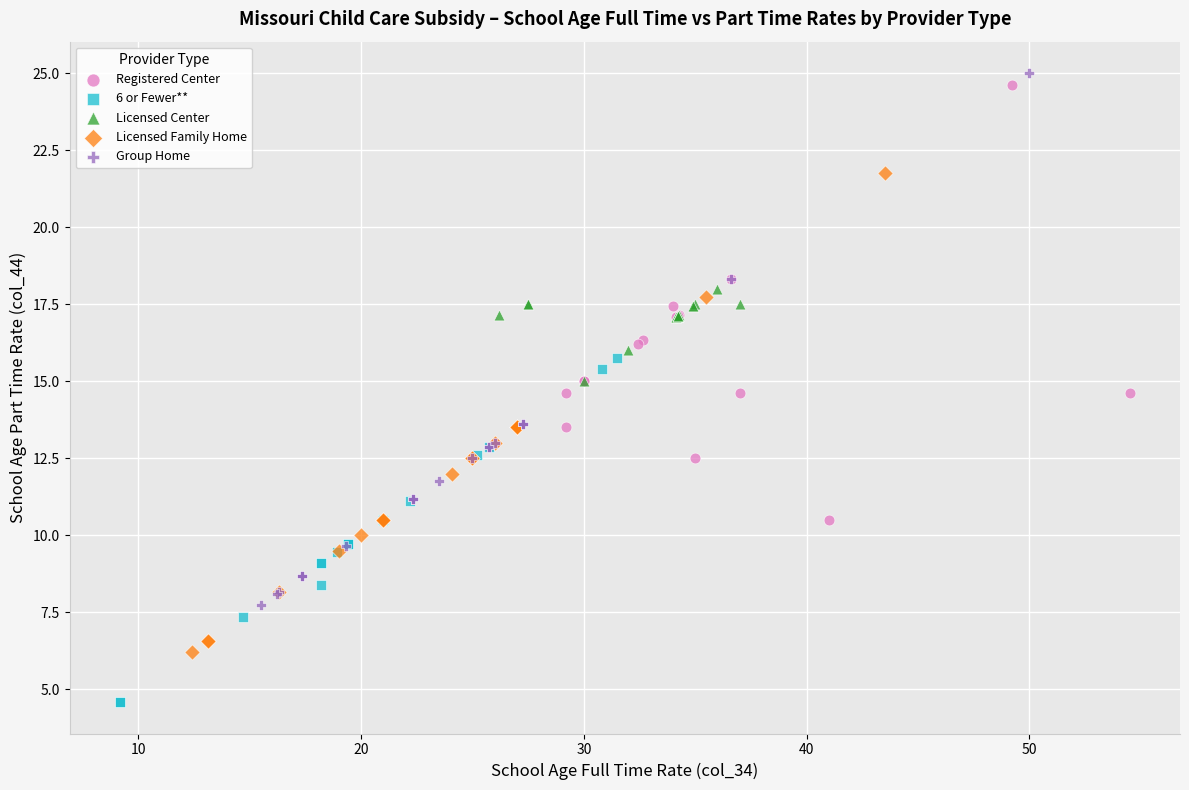

What are all the series names shown in the legend?

Registered Center, 6 or Fewer**, Licensed Center, Licensed Family Home, Group Home